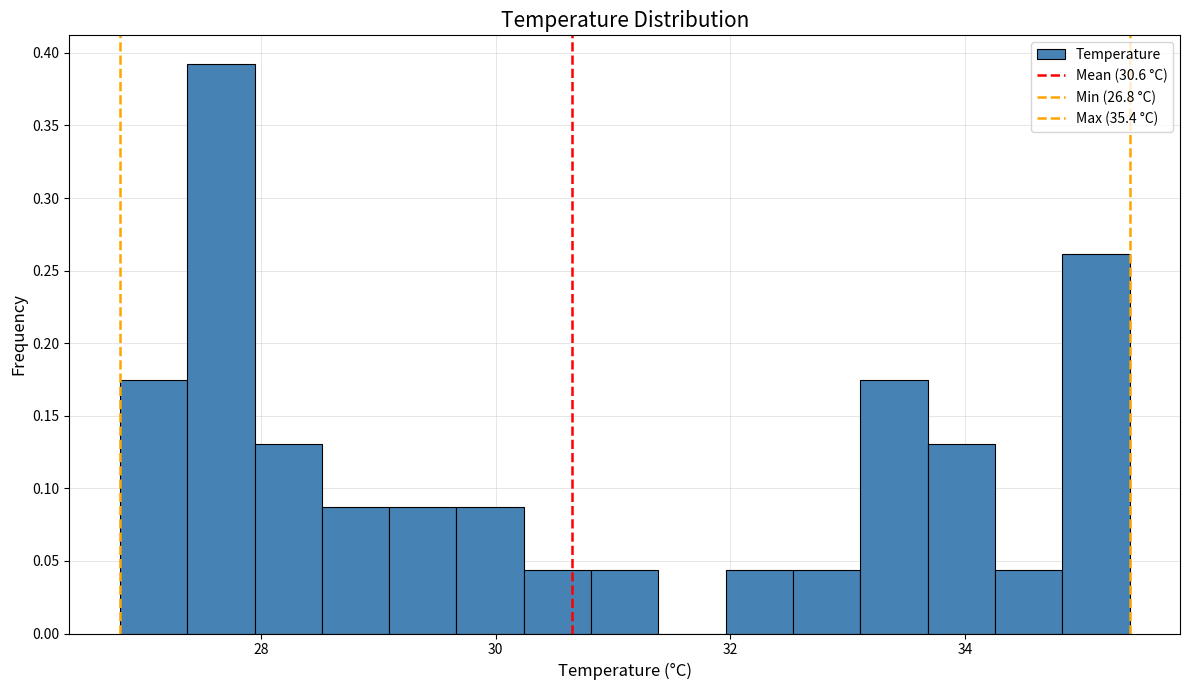

Around what value on the x-axis is the tallest bar? Give the approximate position of its centre, as read against the axis.

27.6